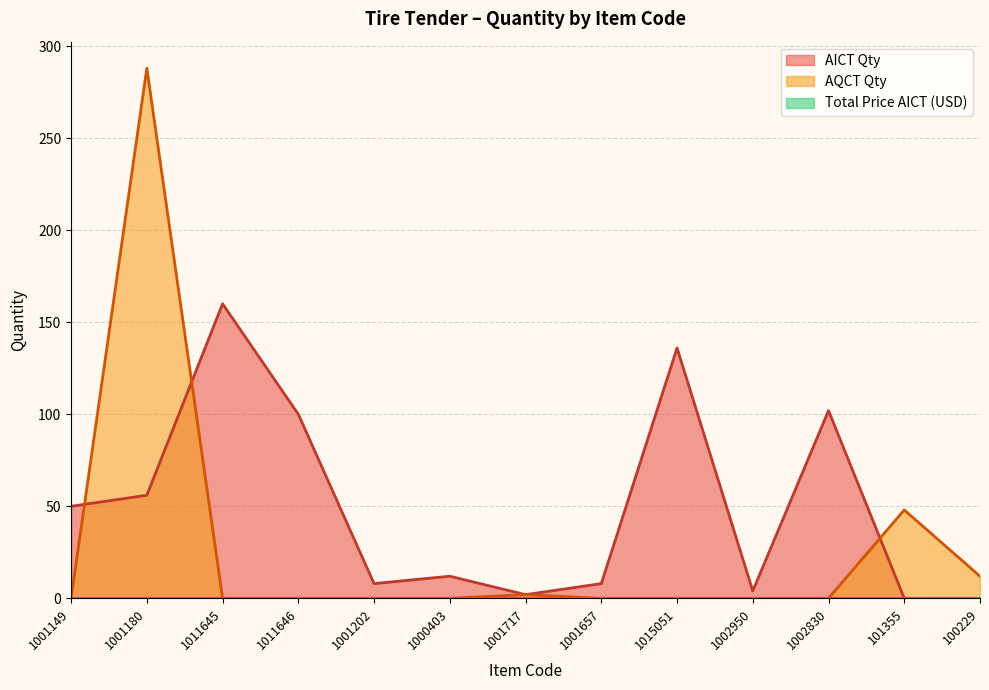

Between 1015051 and 101355, which series saw the biggest shift?

AICT Qty